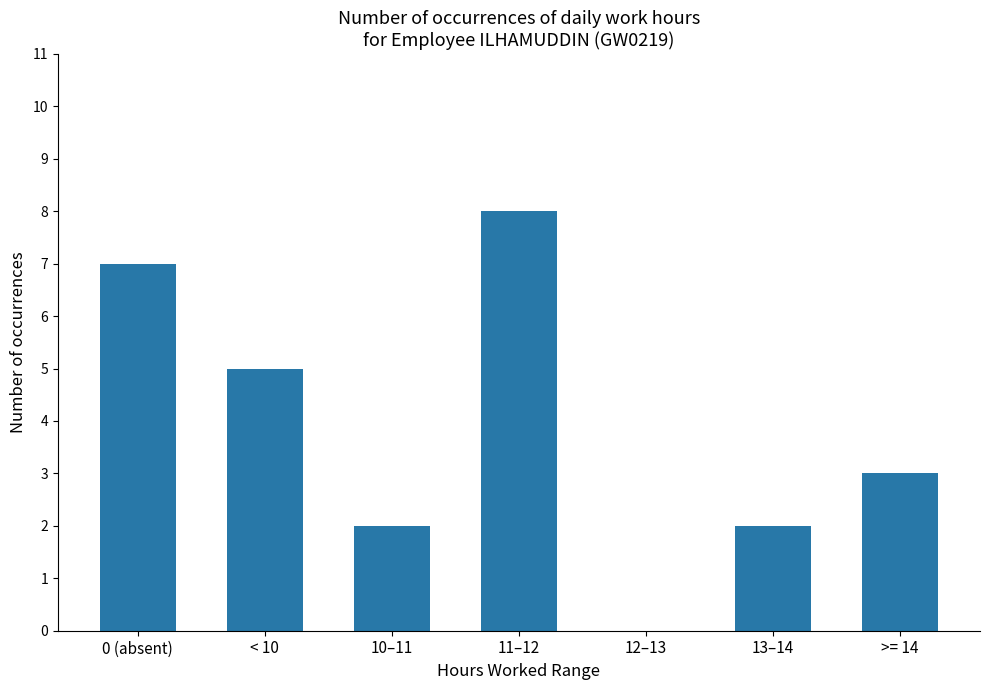

What is the sum of the values at 13–14 and 11–12?

10